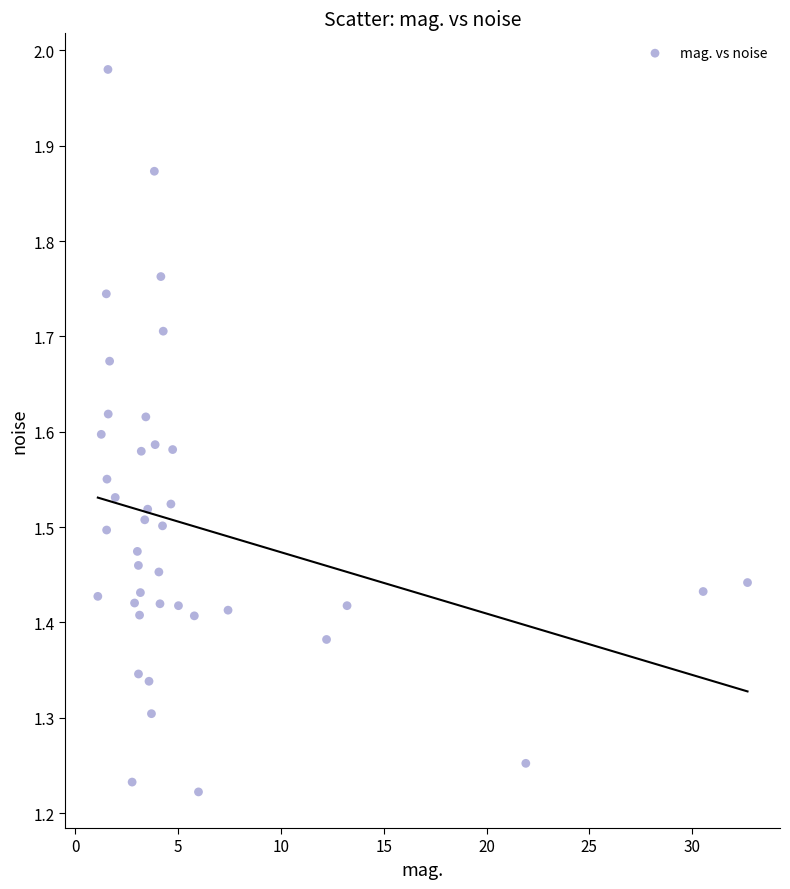

What is the range of Y values (max minus min)?

0.8